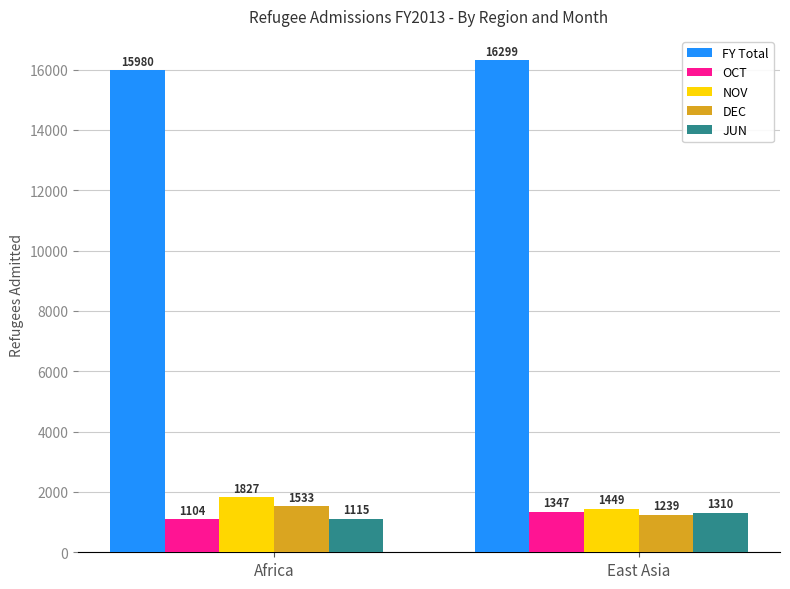

What is the difference between the OCT values at East Asia and Africa?

243